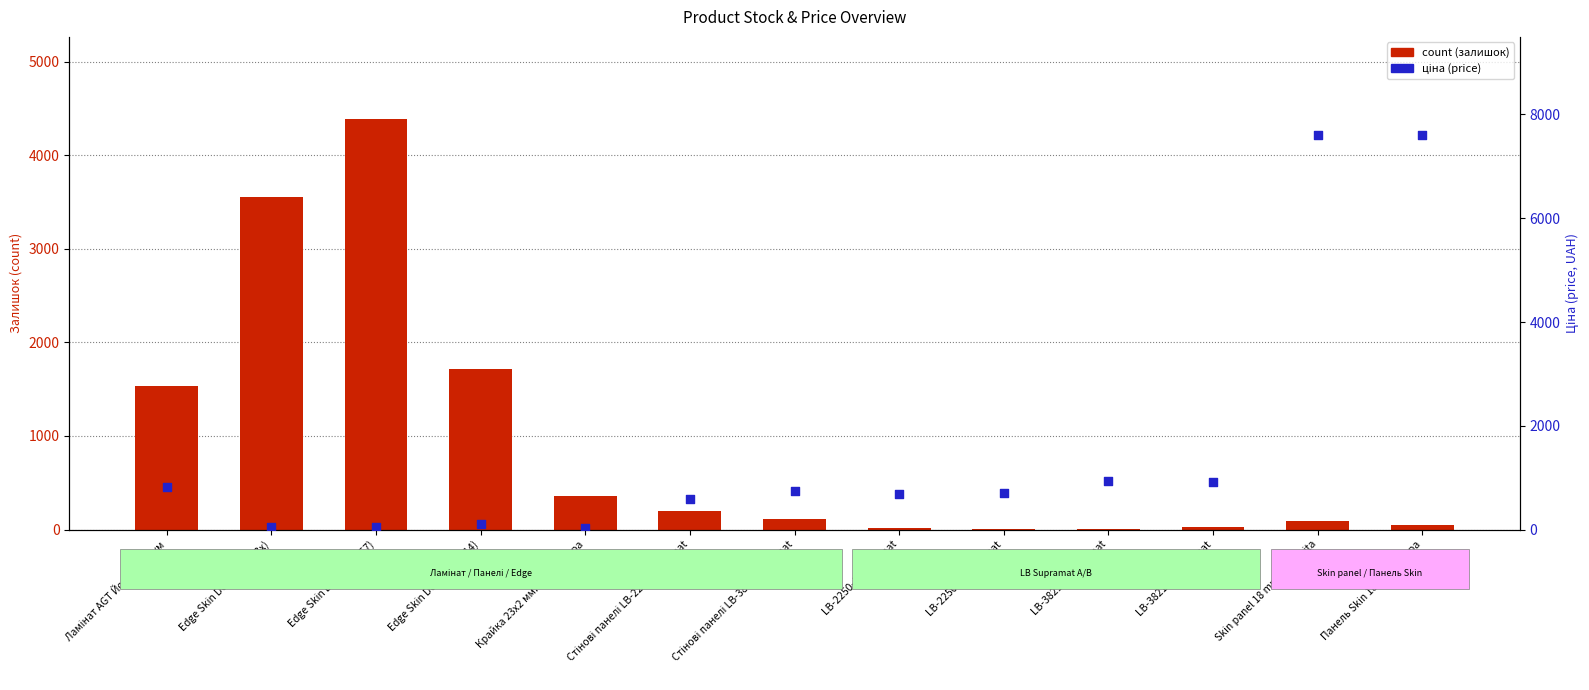

At how many categories does at least one series exceed 6552?

2